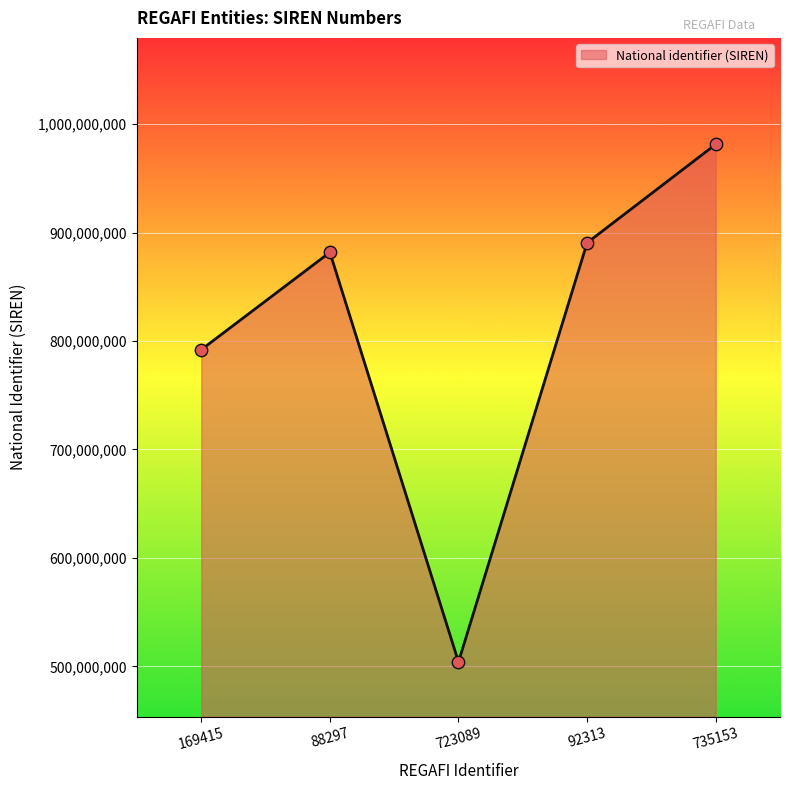

What is the ratio of the value at 169415 to the value at 88297?

0.9